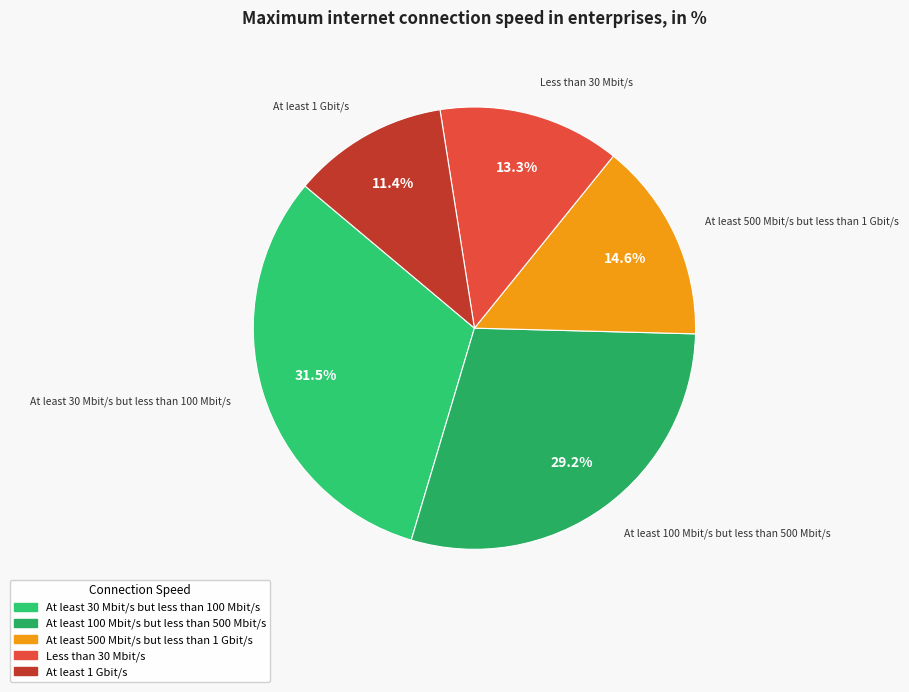

How many segments does this pie chart have?

5